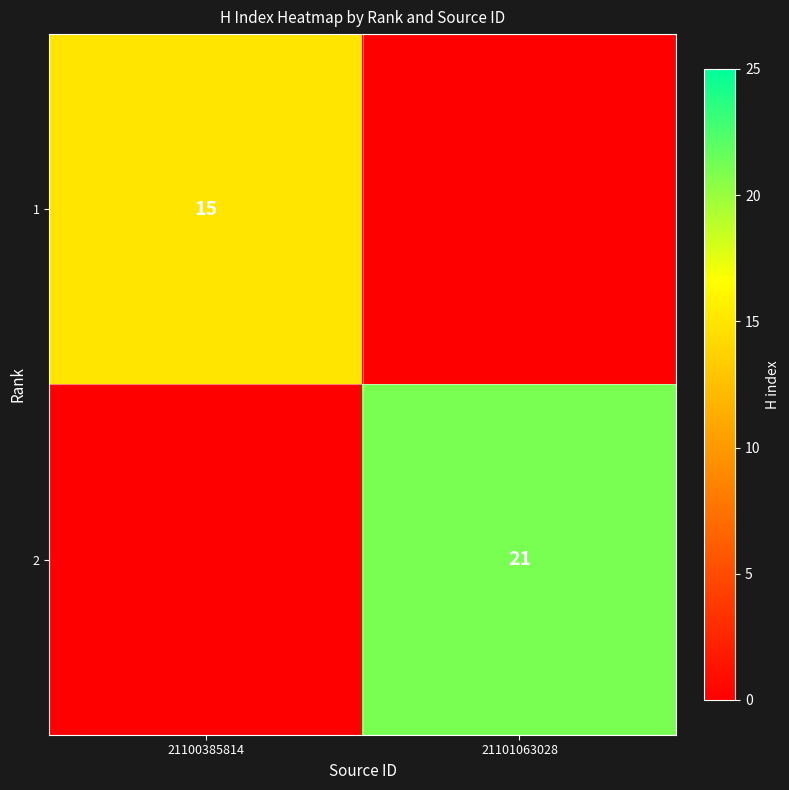

The value of 1 at 21100385814 is 15. True or false?

True